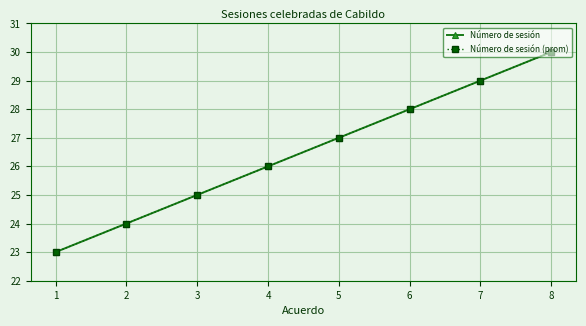

Is this an area chart (filled region under the line)?

No